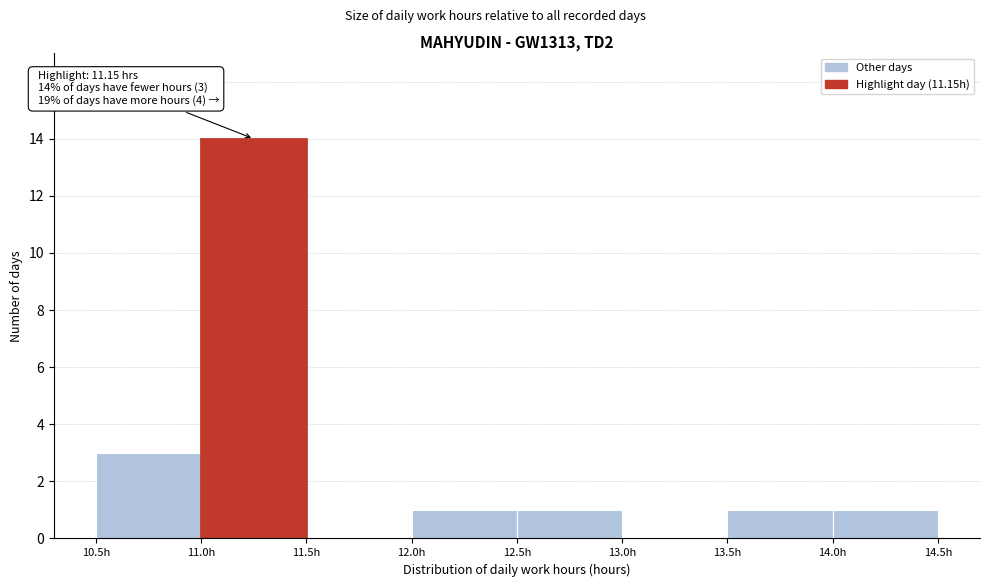

Which range on the x-axis has the tallest bar?

11.0 to 11.5